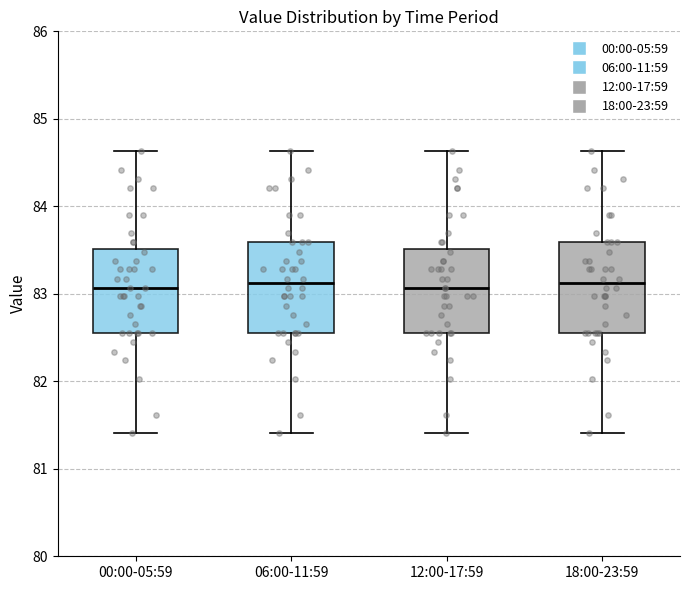

Reading left to right, read every box against the y-axis: the position of its median line, the range the box covers, and the ends of its whiskers. The values are not printed on the chart, so give them approximately, as read against the axis.

00:00-05:59: median 83.1, box 82.6 to 83.5, whiskers 81.4 to 84.6
06:00-11:59: median 83.1, box 82.6 to 83.6, whiskers 81.4 to 84.6
12:00-17:59: median 83.1, box 82.6 to 83.5, whiskers 81.4 to 84.6
18:00-23:59: median 83.1, box 82.6 to 83.6, whiskers 81.4 to 84.6